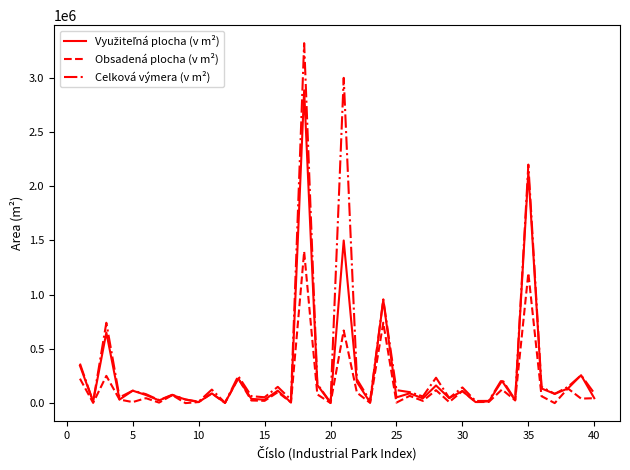

Which series has the widest spread of values?

Celková výmera (v m²)